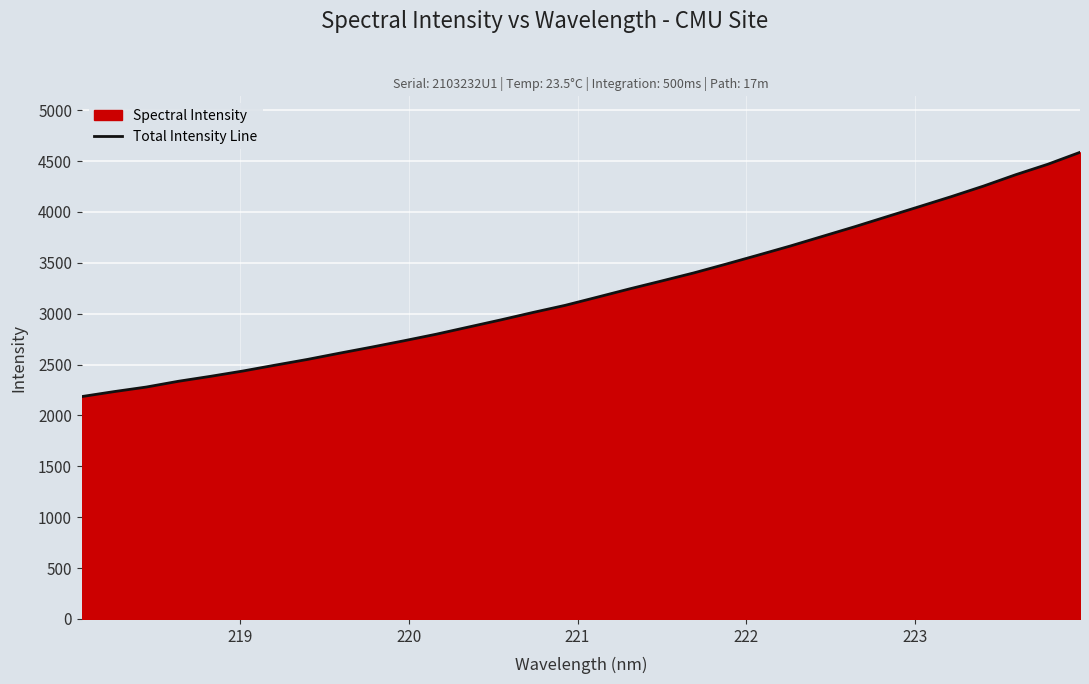

What is the value of the 8th point from the left?

2550.6